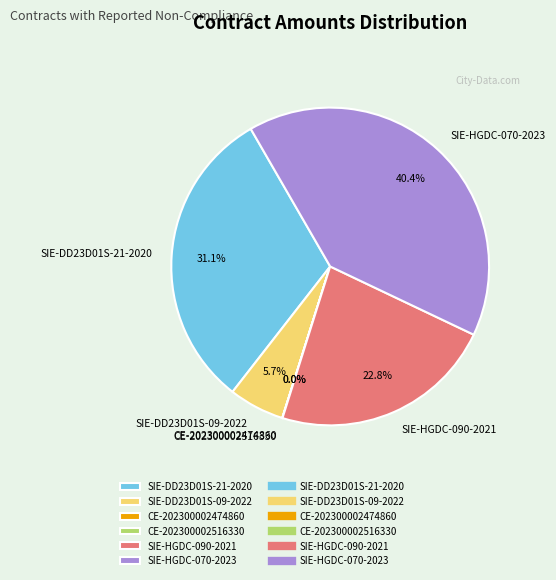

How much of the chart is everything except SIE-HGDC-090-2021?

77.2%